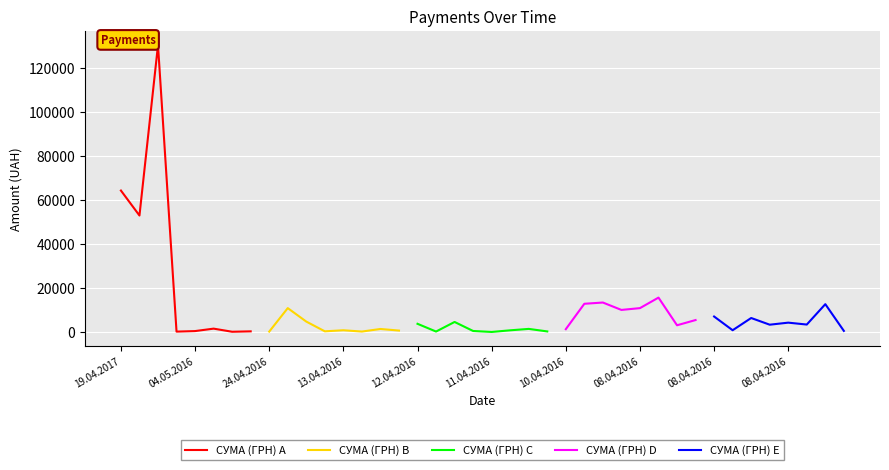

Is the value of СУМА (ГРН) E at 08.04.2016 greater than the value of СУМА (ГРН) C at 08.04.2016?

Yes